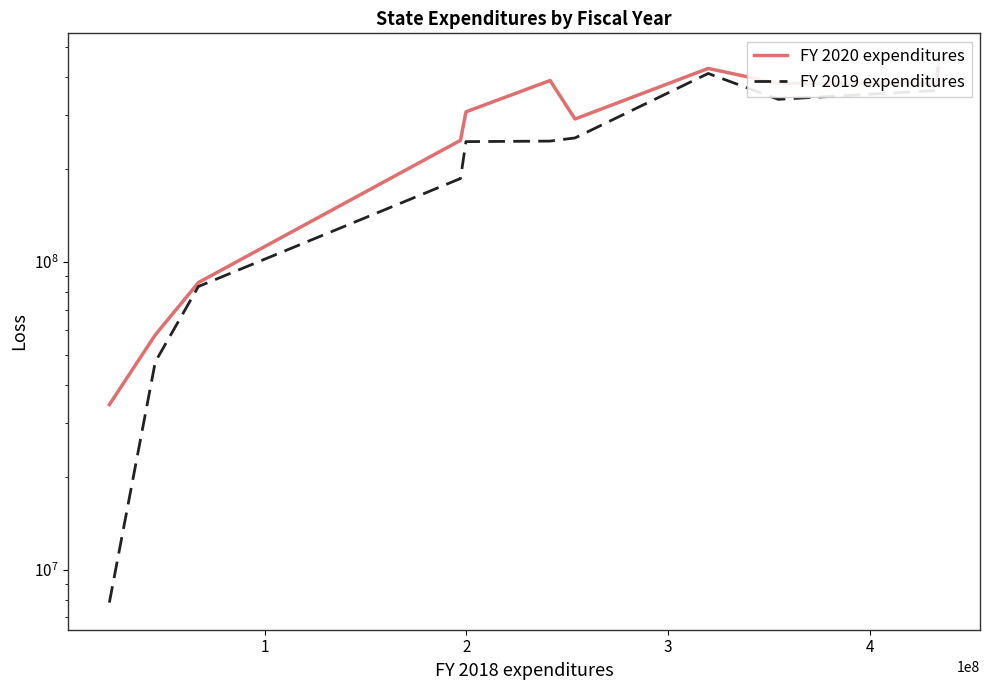

How many data points in FY 2019 expenditures are less than 247234503?

5